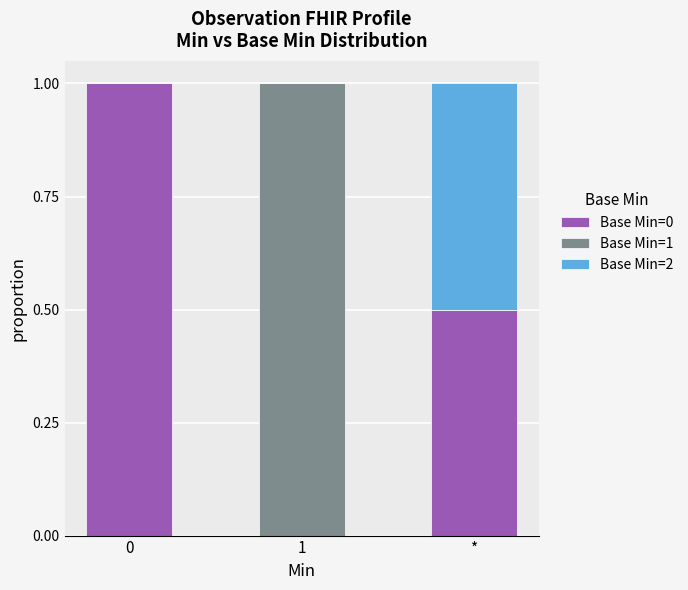

What is the total value across all series at *?

1.0